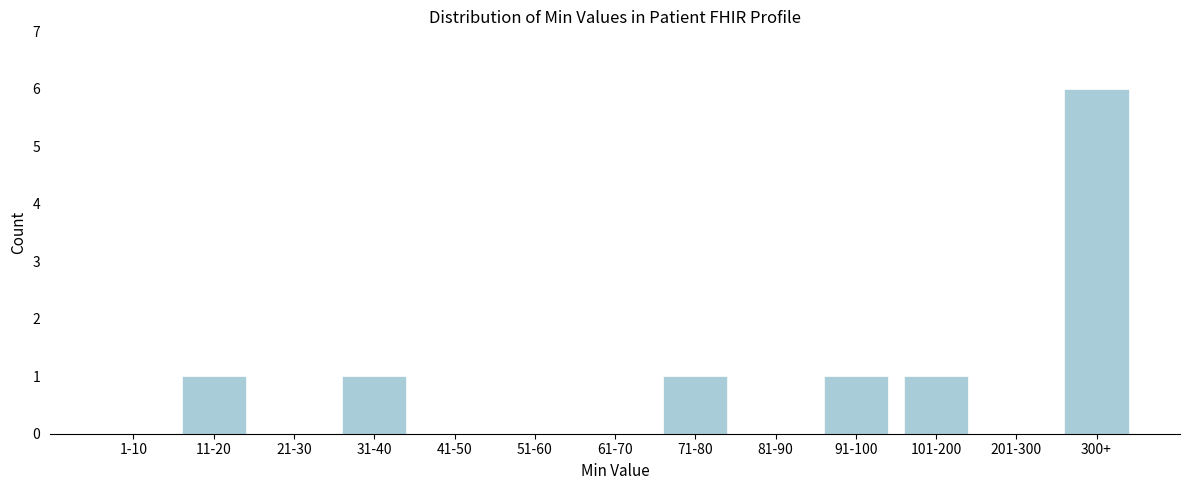

Reading left to right, extract all data points from this chart.

1-10=0	11-20=1	21-30=0	31-40=1	41-50=0	51-60=0	61-70=0	71-80=1	81-90=0	91-100=1	101-200=1	201-300=0	300+=6